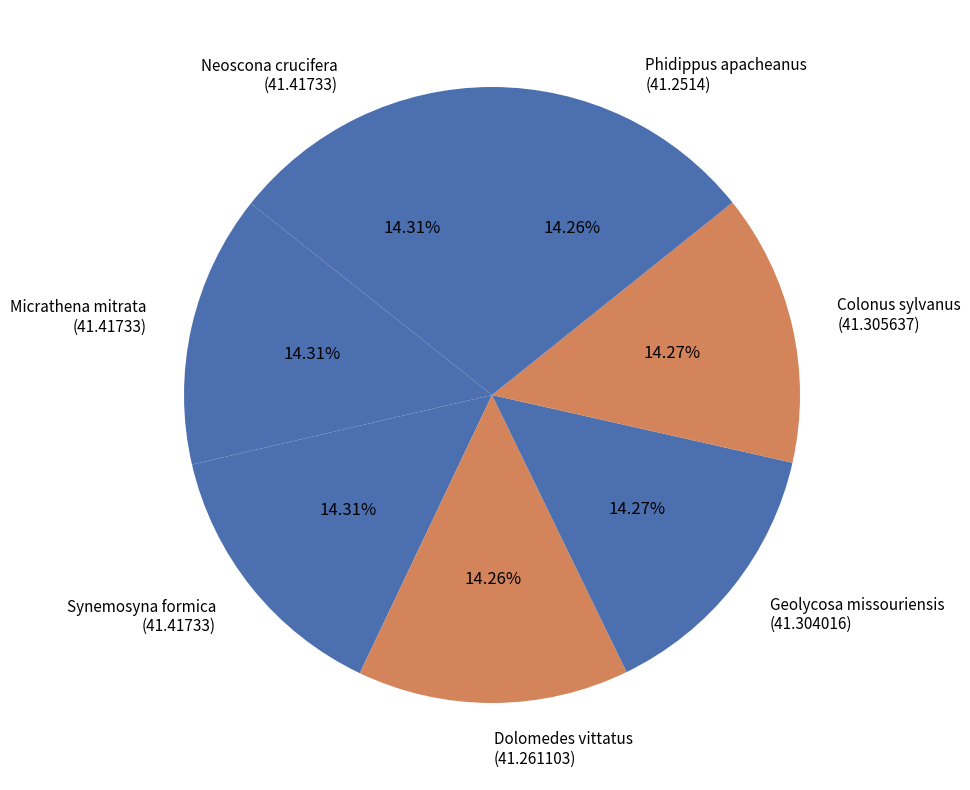

What percentage is the Synemosyna formica slice, to the nearest percent?

14%